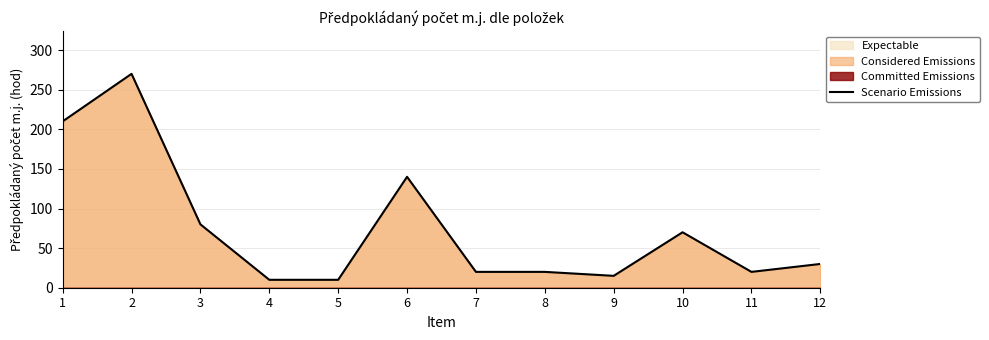

What is the value of the 9th point from the left?

15